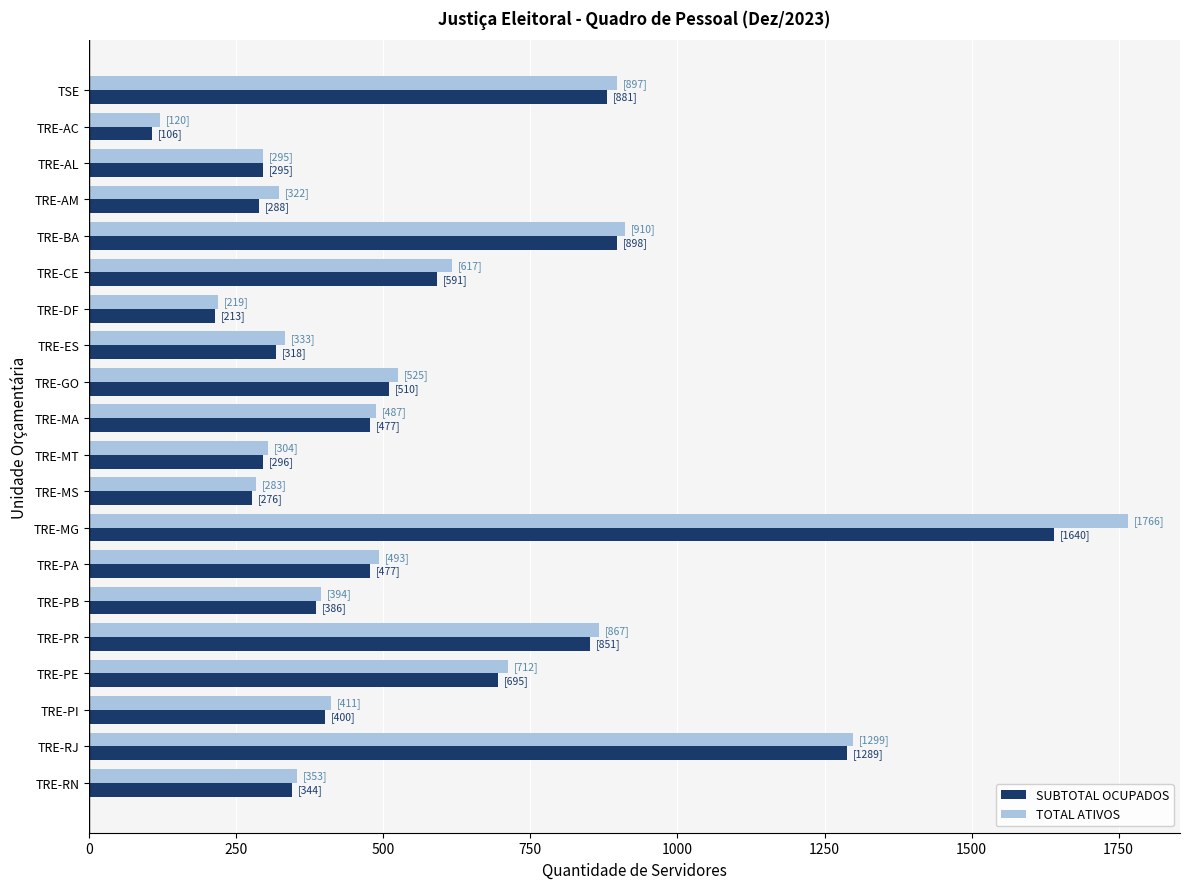

At which label does TOTAL ATIVOS reach its minimum?

TRE-AC